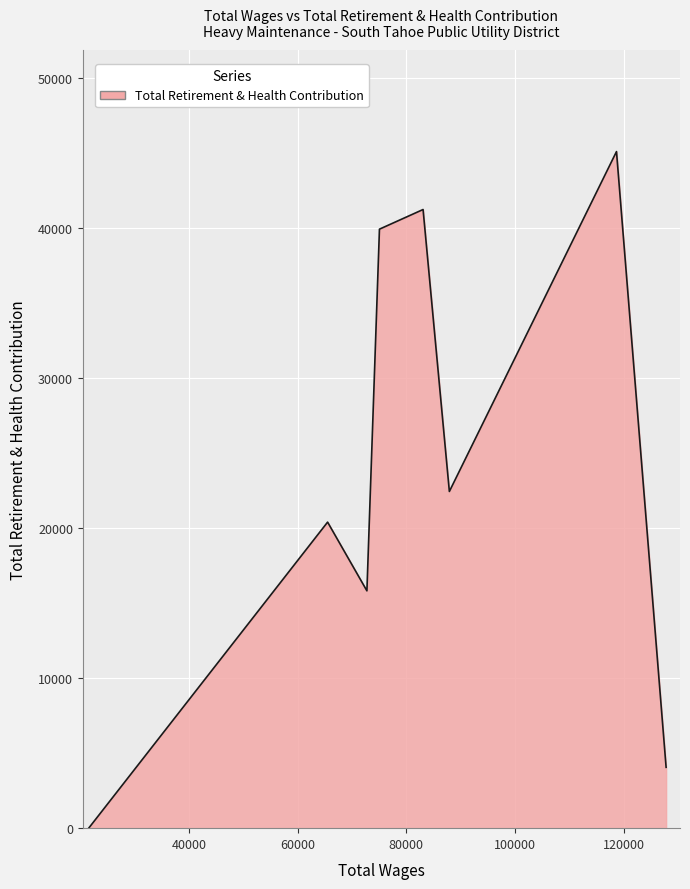

What is the greatest value displayed?

45077